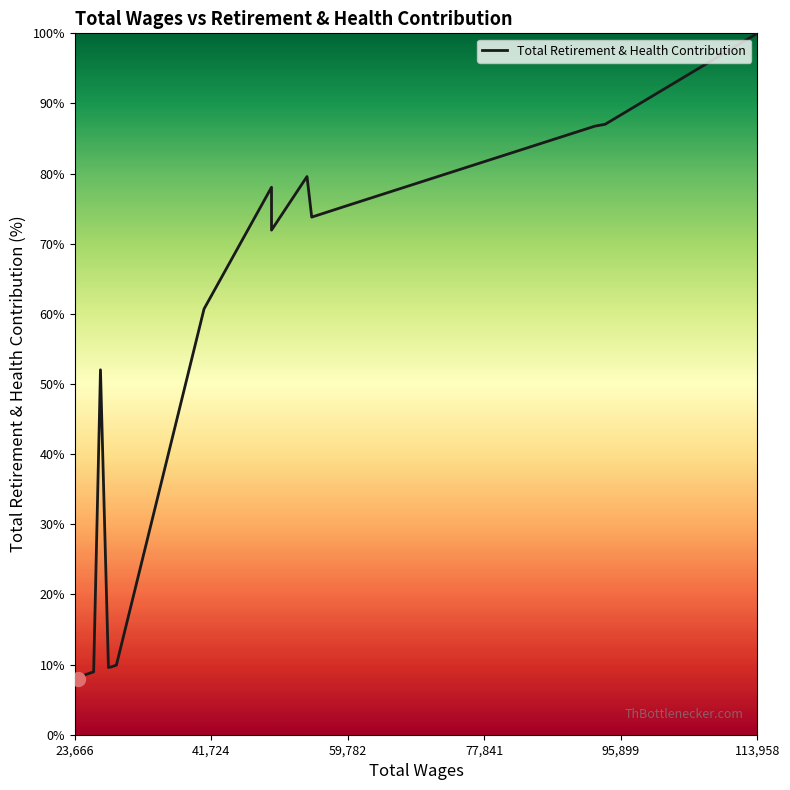

What is the minimum value shown in the chart?

8.0